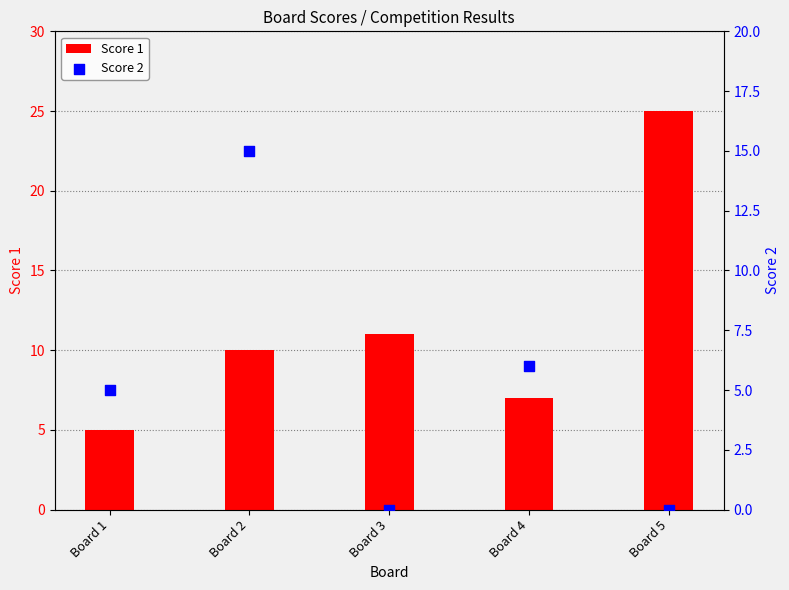

At how many categories does at least one series exceed 6?

4